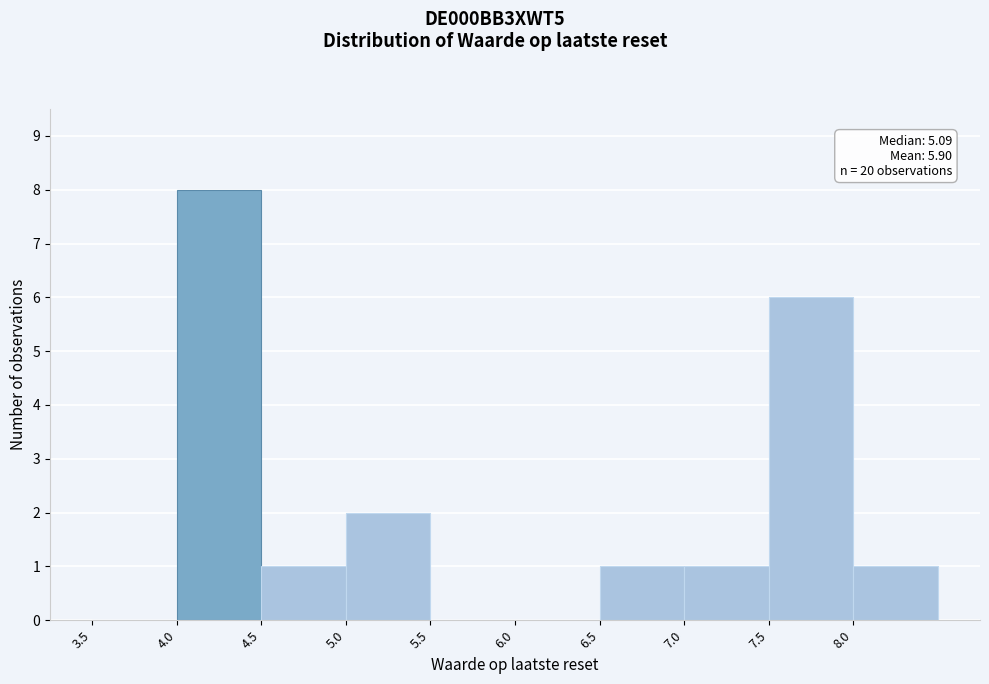

Over which range of the x-axis is the bar tallest?

4.0 to 4.5